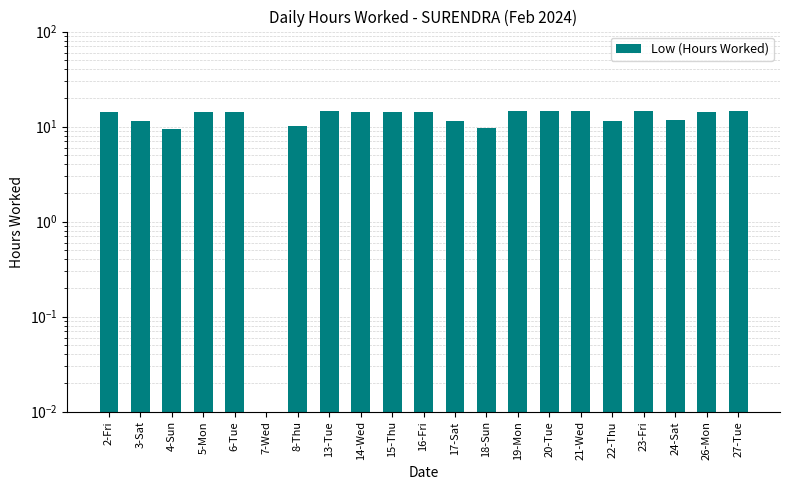

The value at 27-Tue is 14.7. True or false?

True